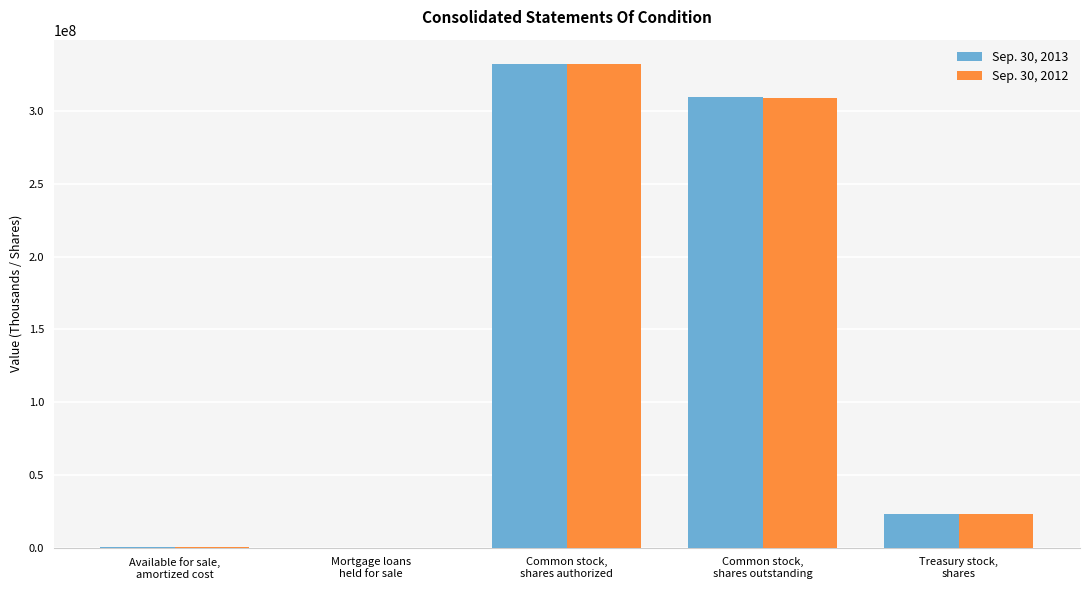

What is the greatest value displayed?

332318750